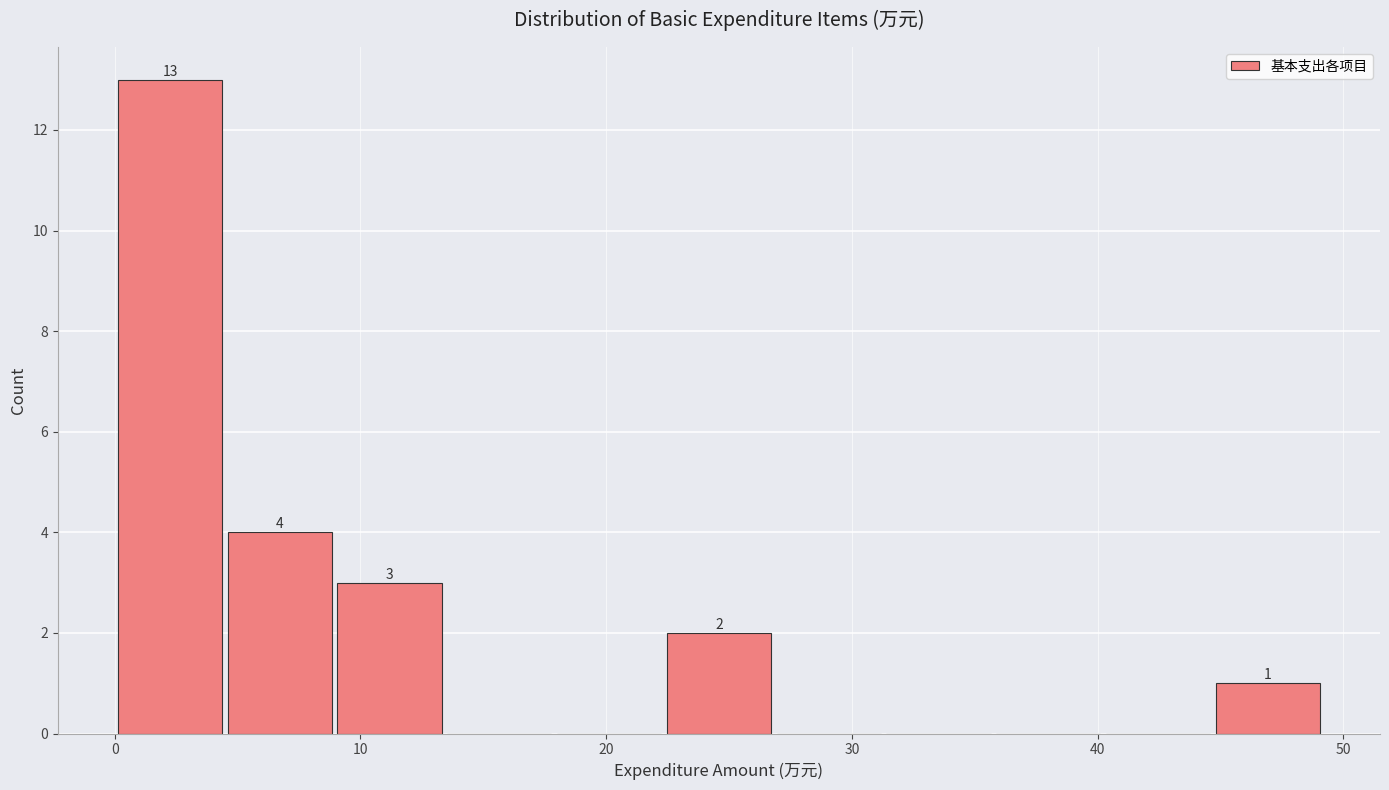

Which range on the x-axis has the tallest bar?

0 to 4